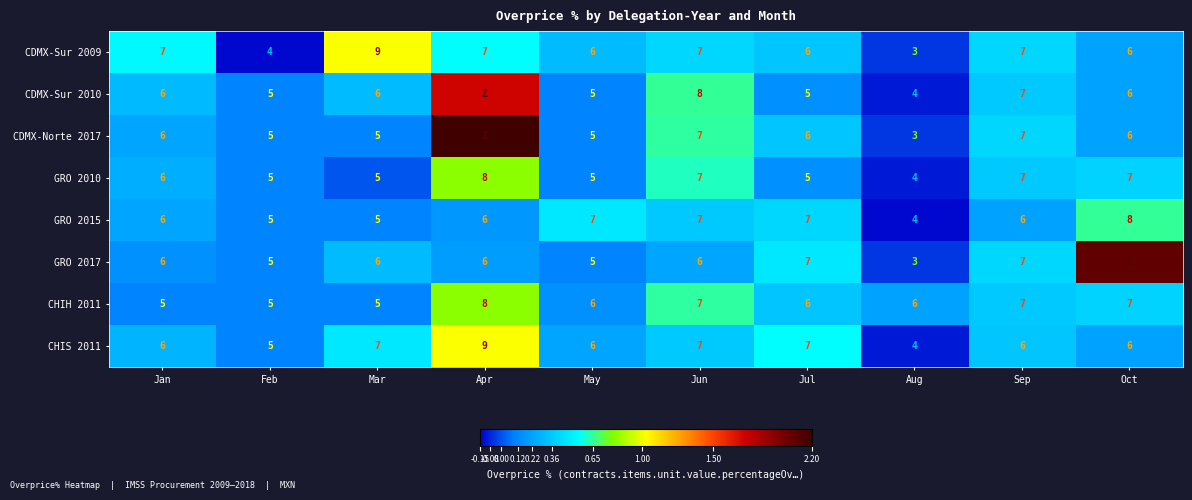

Which category has the highest value in the CDMX-Sur 2009 series?

Mar